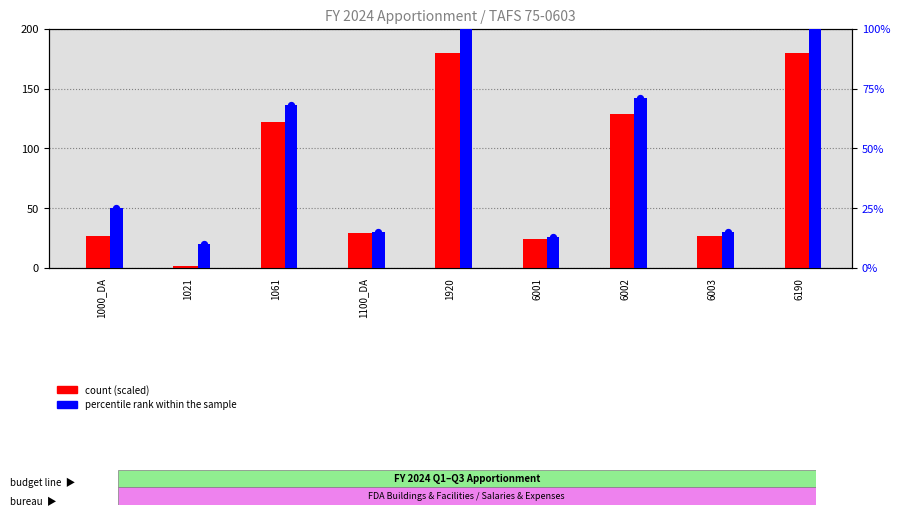

What is the total value across all series at 1061?

190.2